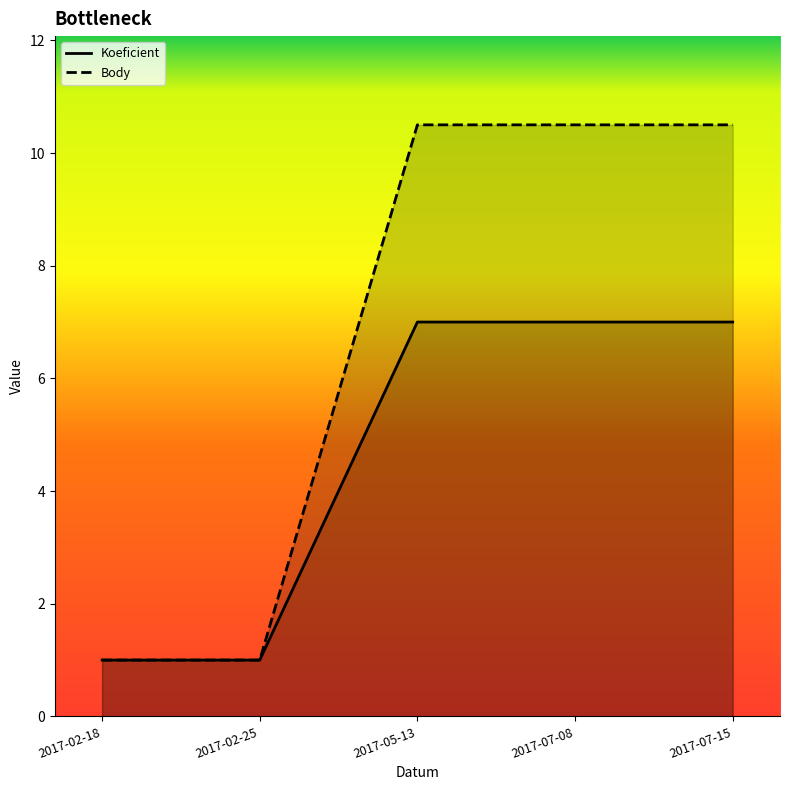

Which category has the lowest value across all series?

2017-02-18